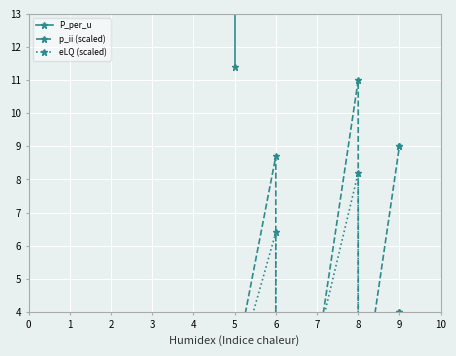

Rank the series by their maximum value, from lowest to highest.

eLQ (scaled), p_ii (scaled), P_per_u